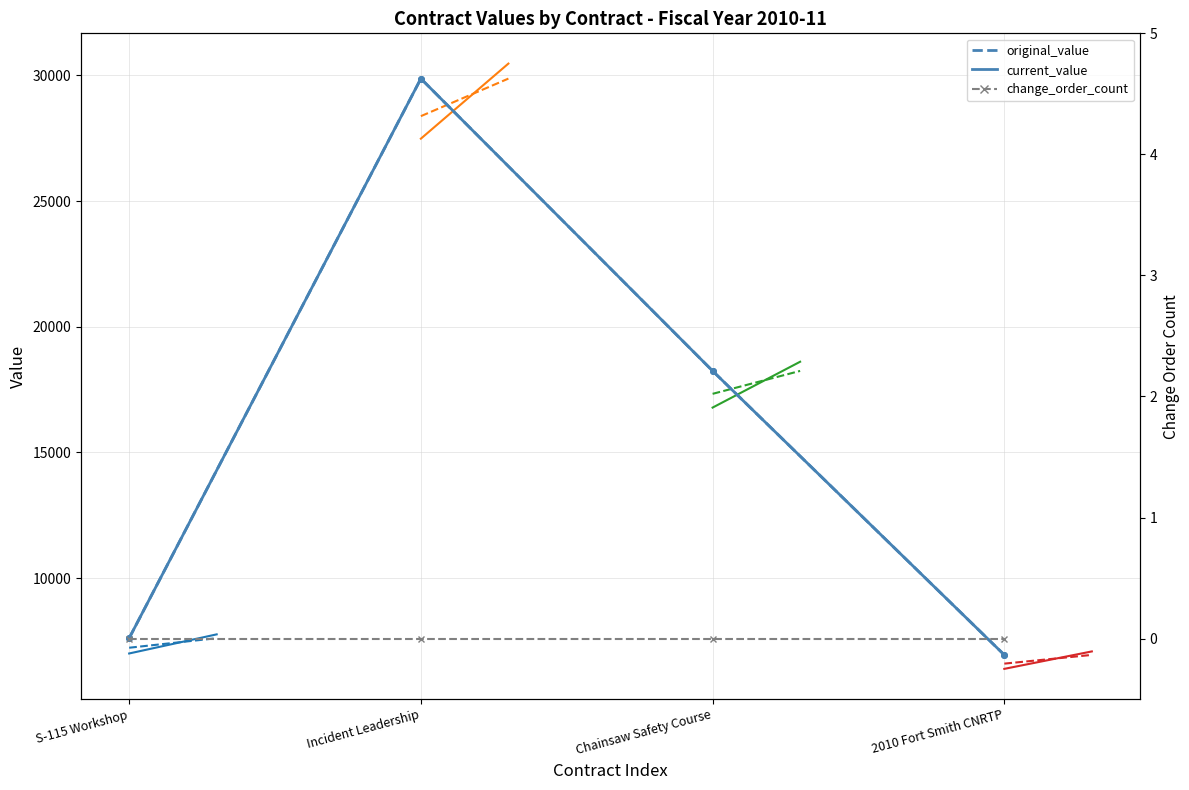

Which category has the lowest value in the change_order_count series?

S-115 Workshop